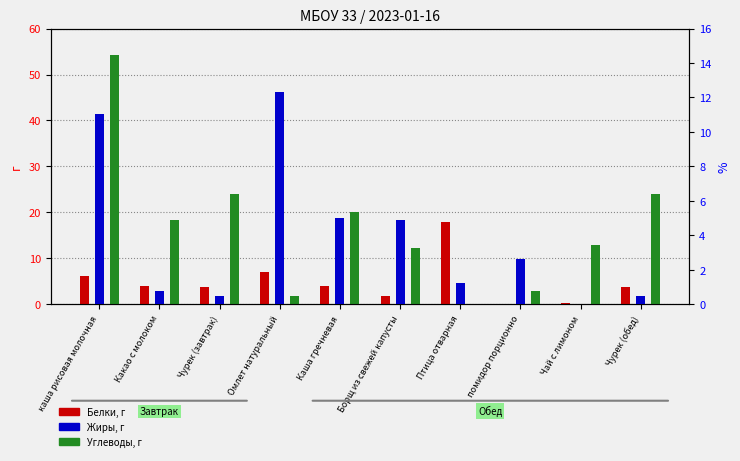

How many bars are there in total?

30